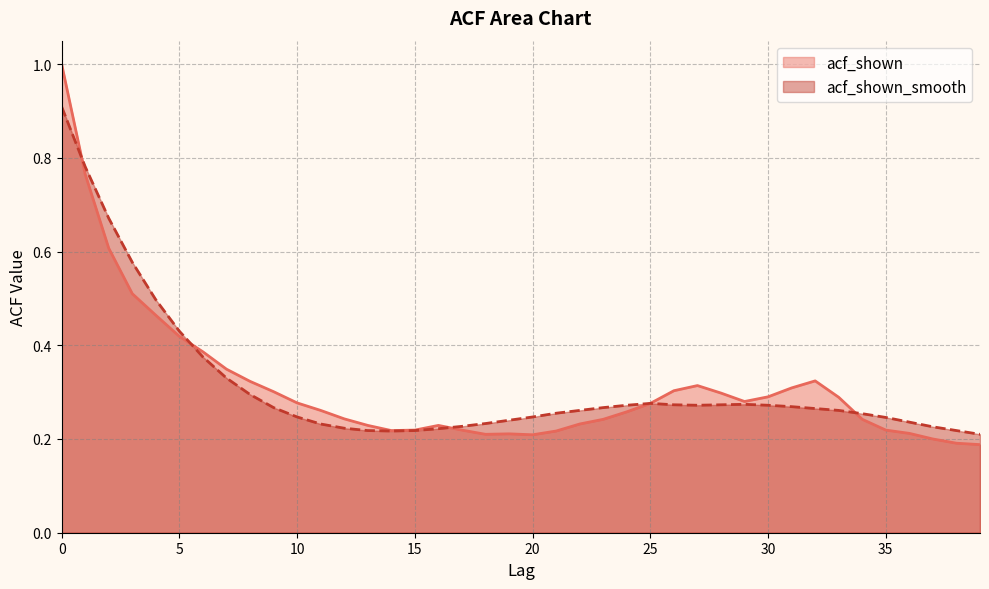

Count the number of categories in the chart.

40